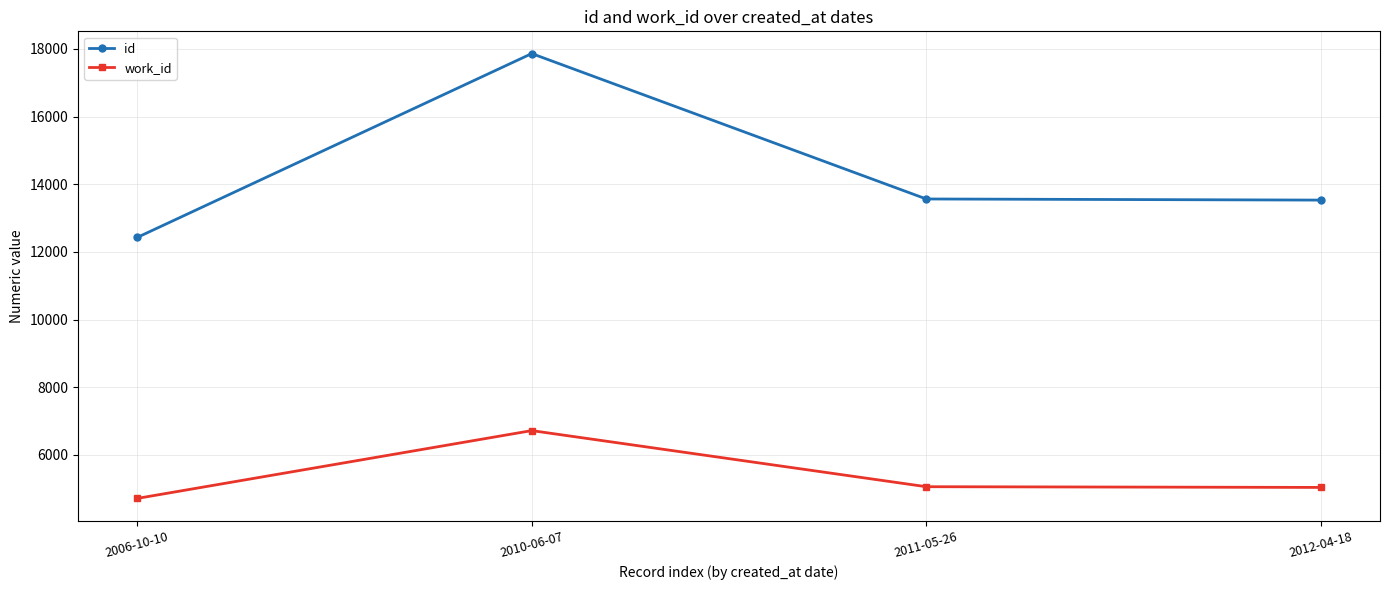

At which label does id first exceed 13564?

2010-06-07